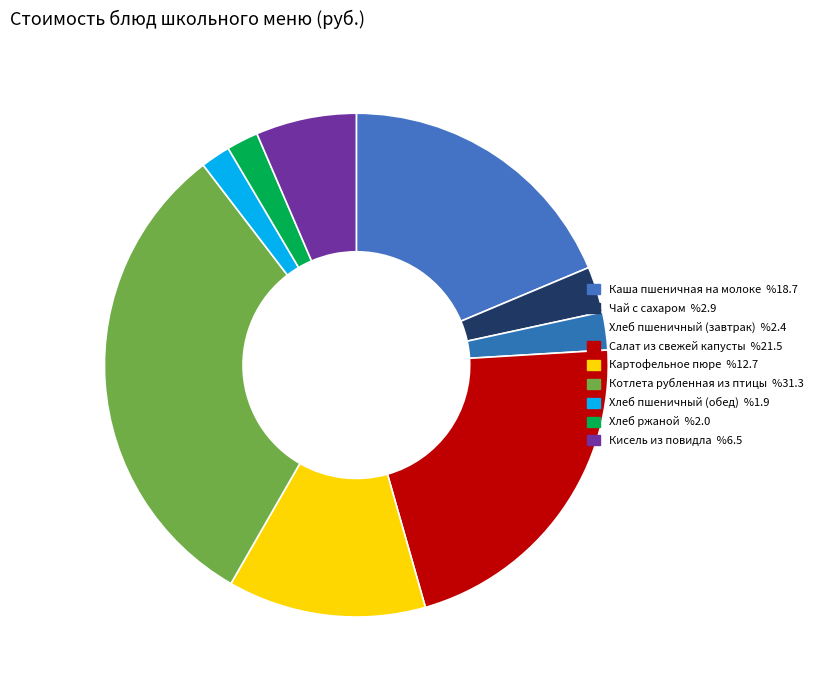

To the nearest percent, what portion does Картофельное пюре represent?

13%